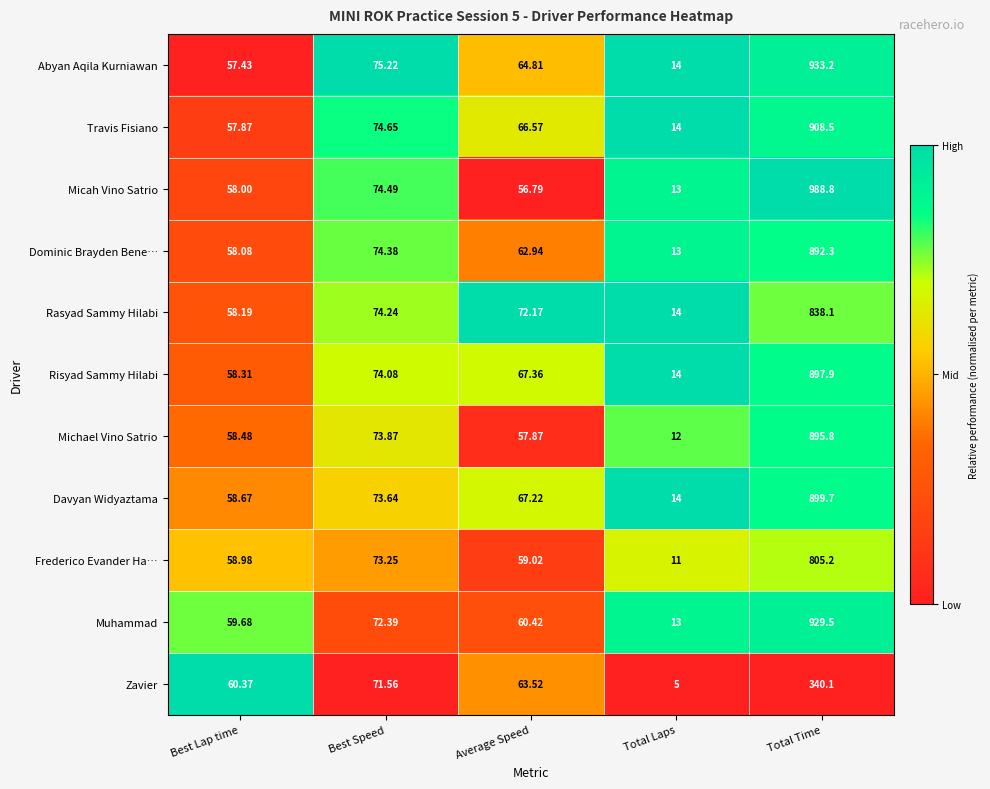

What is the maximum value shown in the chart?

988.8